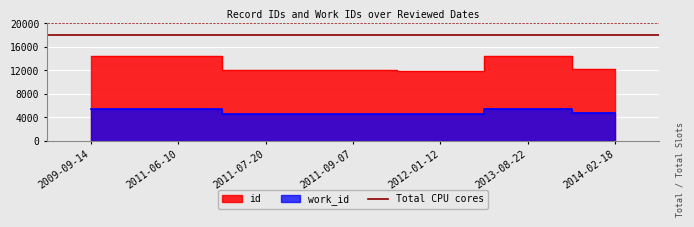

Between 2011-09-07 and 2013-08-22, which series saw the biggest shift?

id